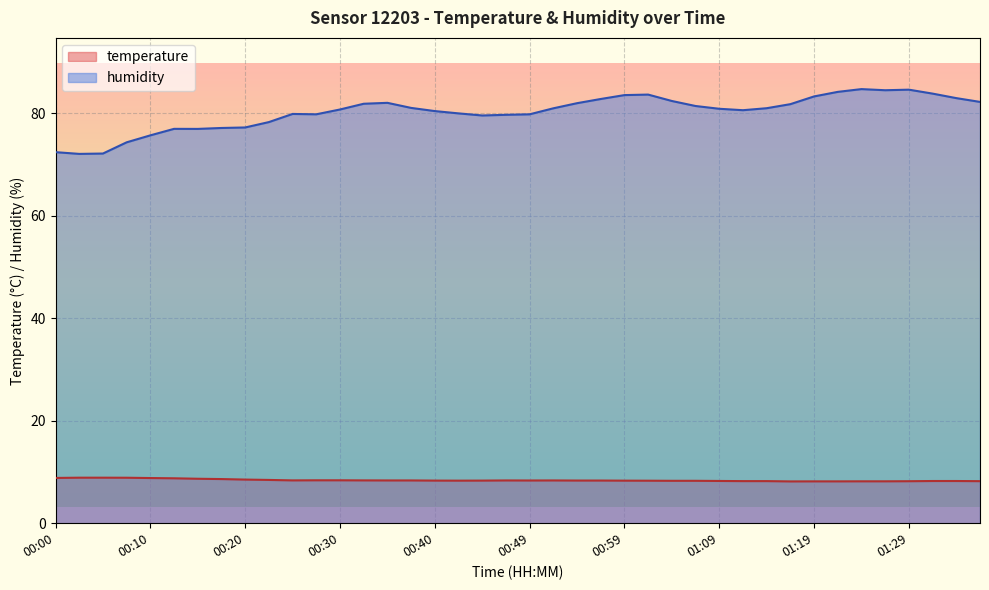

True or false: humidity and temperature cross at least once.

False